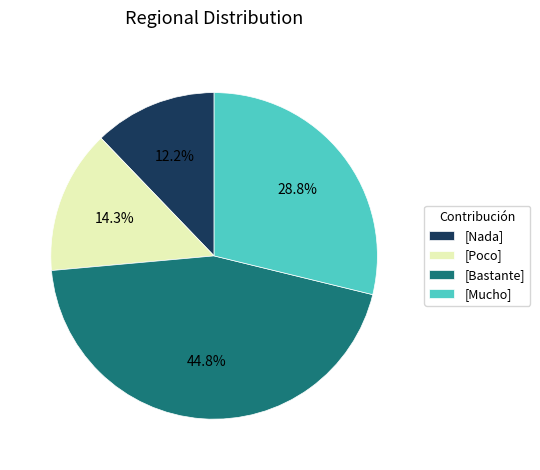

Do [Bastante] and [Poco] together represent more than half of the pie?

Yes